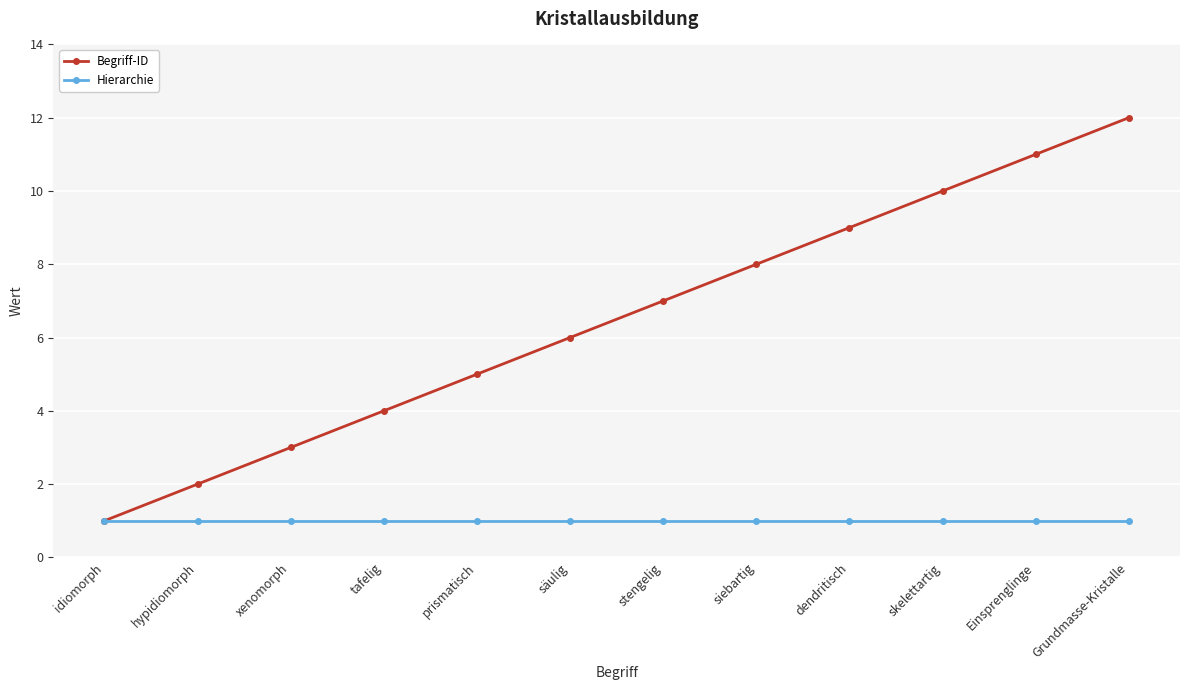

Which category has the highest value in the Begriff-ID series?

Grundmasse-Kristalle